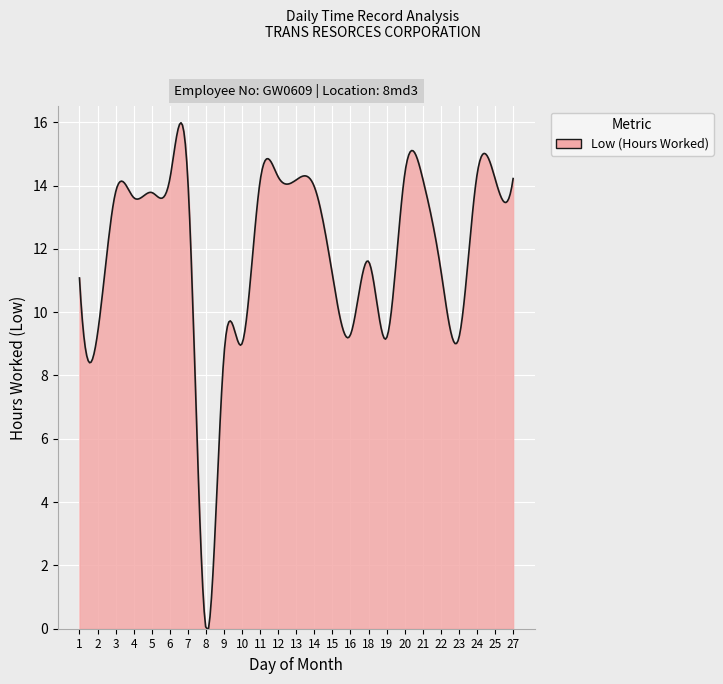

Is this an area chart (filled region under the line)?

Yes